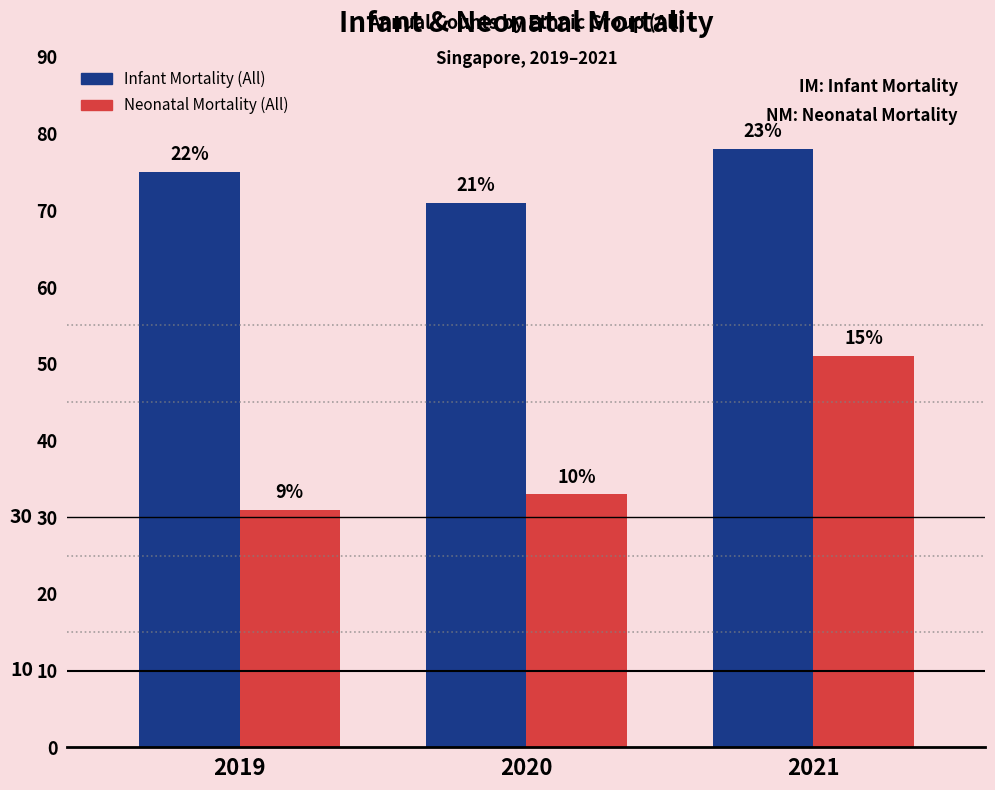

What are all the series names shown in the legend?

Infant Mortality (All), Neonatal Mortality (All)